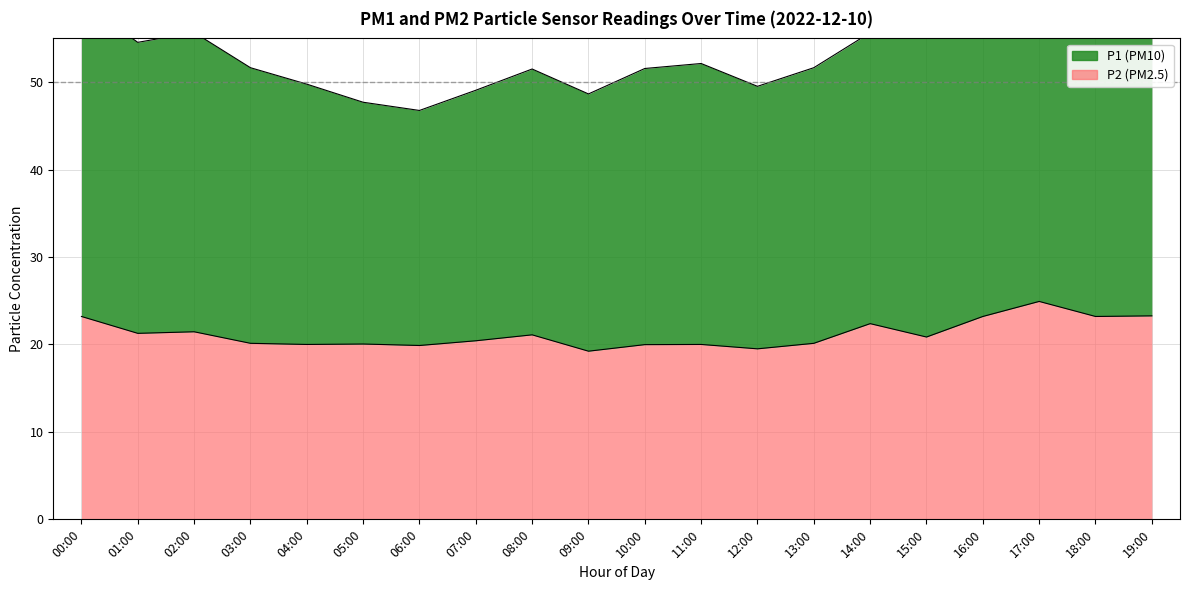

What is the minimum value shown in the chart?

19.2